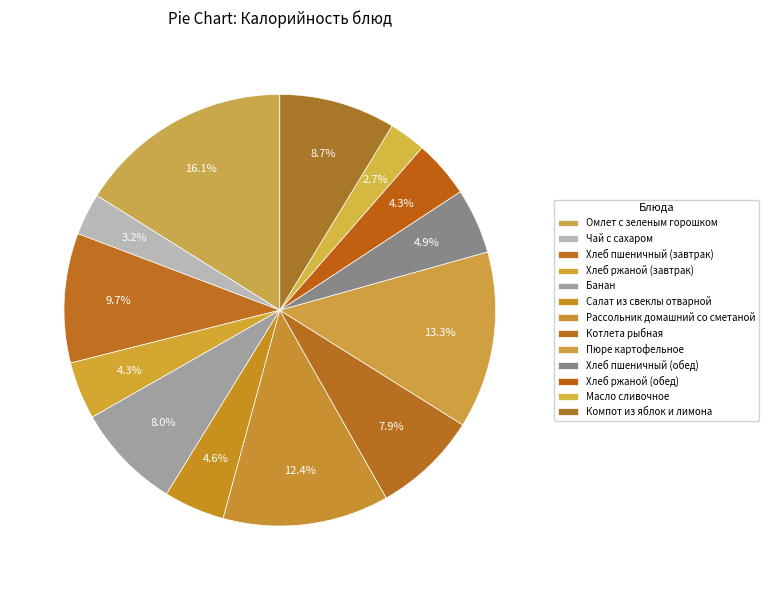

How many segments does this pie chart have?

13